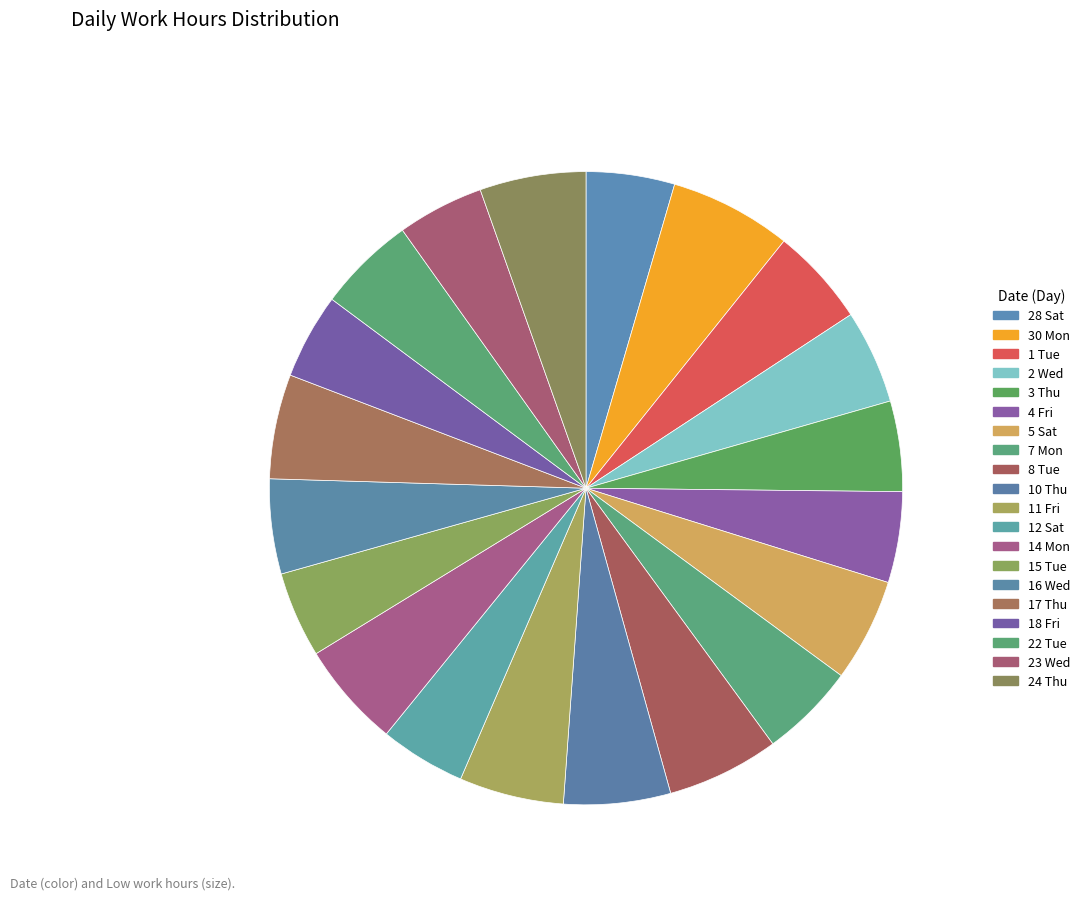

Is there any slice that represents more than half of the pie?

No